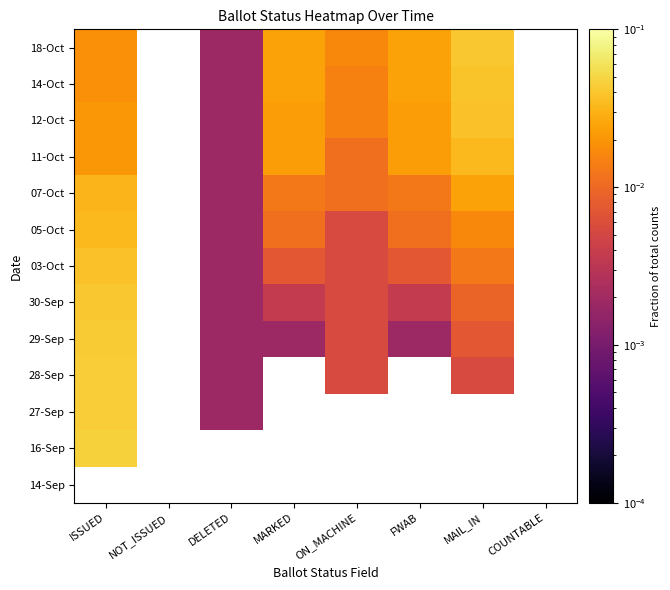

At which label is 03-Oct closest to 0?

DELETED